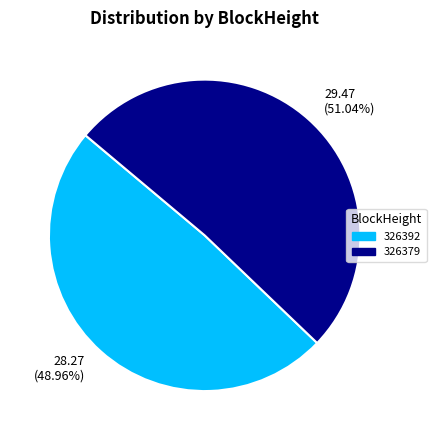

How many slices are in this pie chart?

2